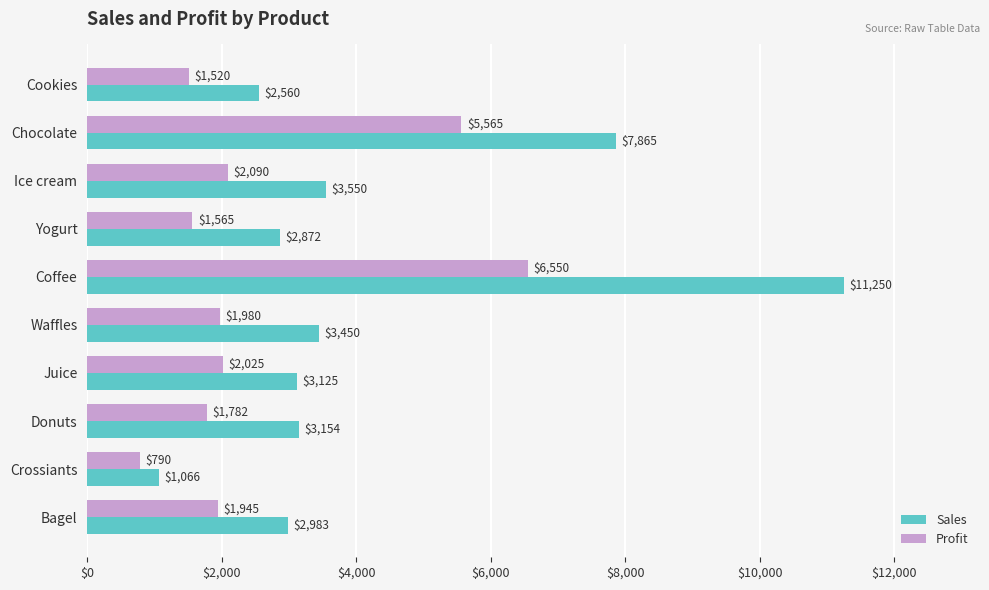

Rank the series at Juice from lowest to highest value.

Profit, Sales